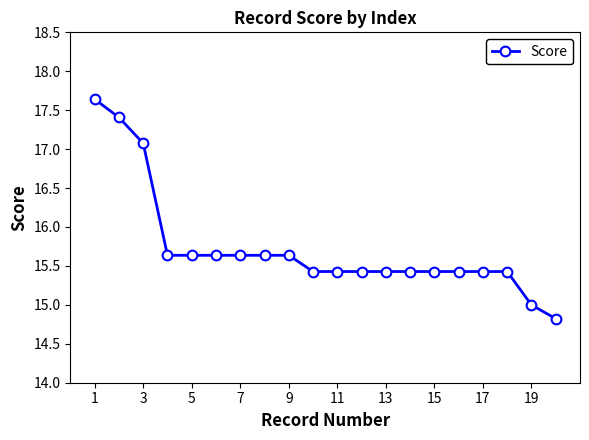

What is the difference between the maximum and minimum values?

2.8